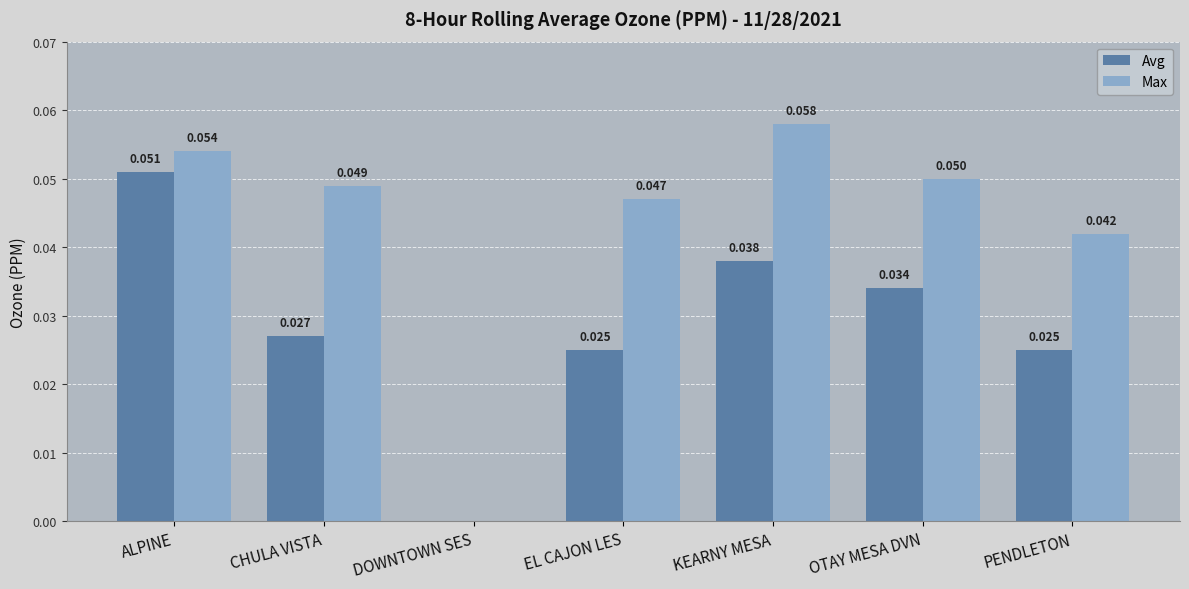

Which category has the highest value across all series?

KEARNY MESA